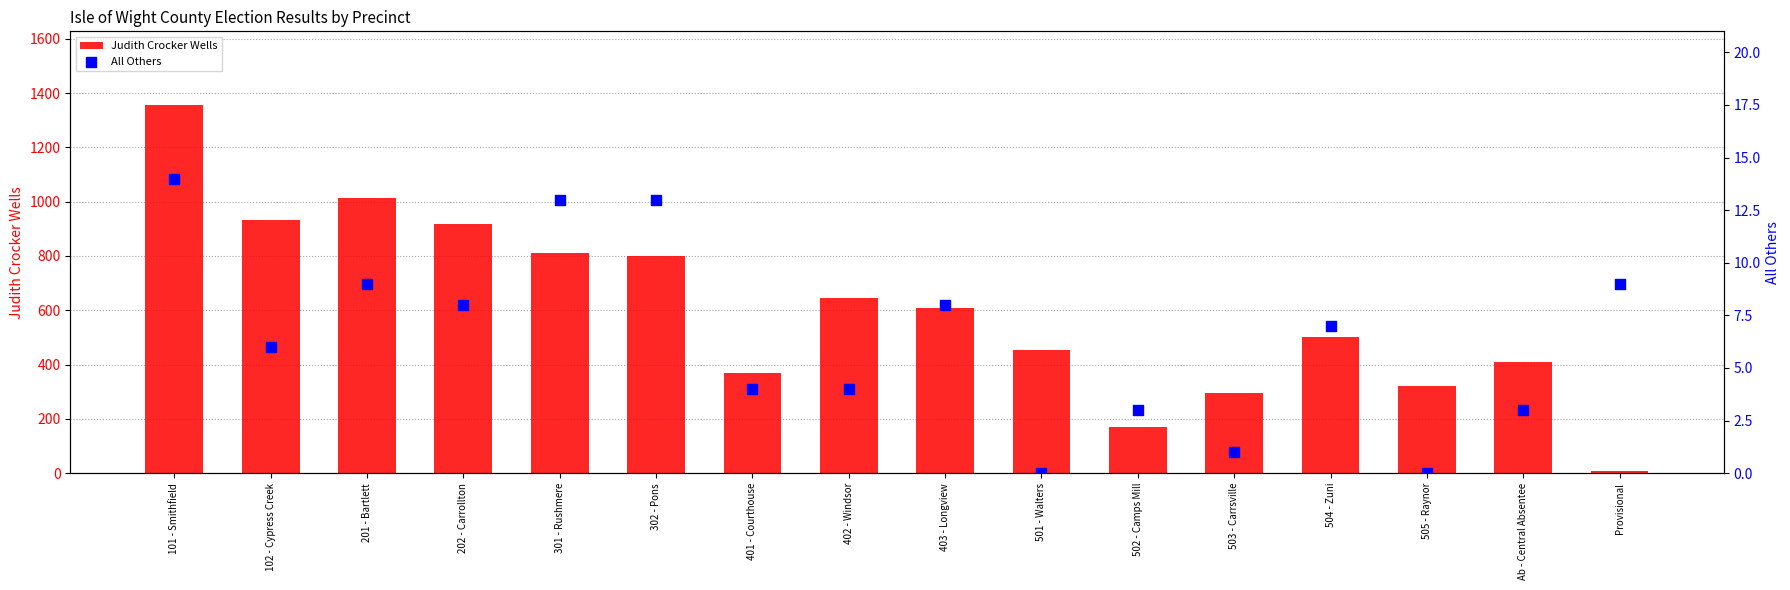

What are all the series names shown in the legend?

Judith Crocker Wells, All Others